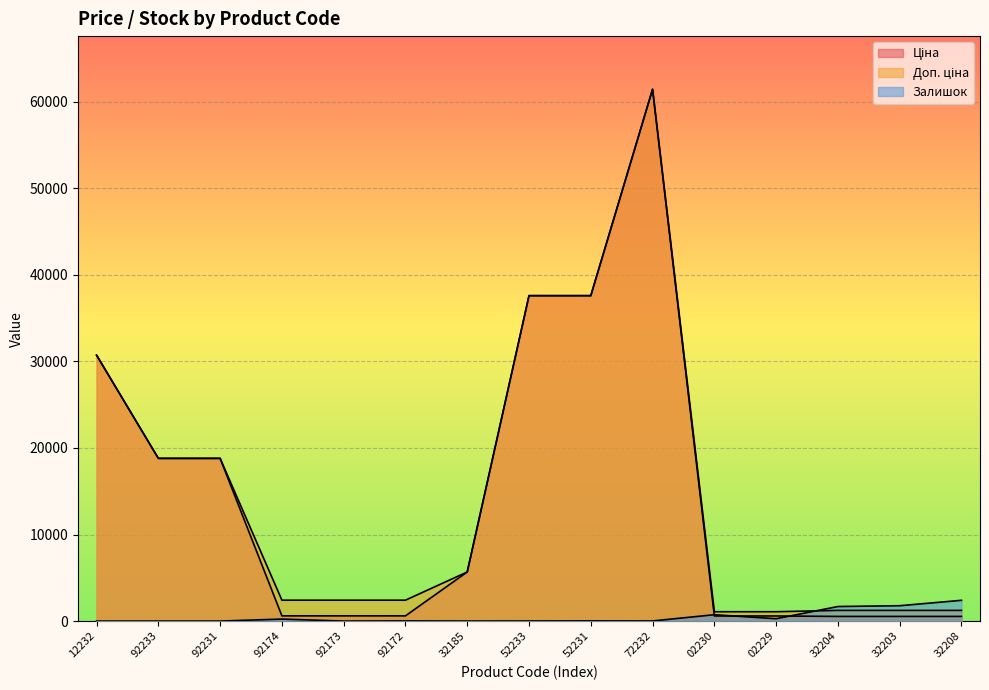

Does the chart display data point markers on the line(s)?

No